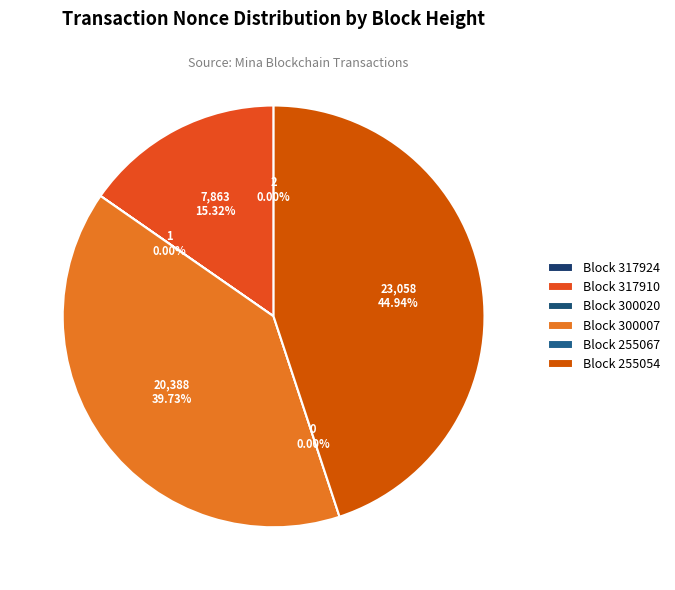

Rank the categories by value from highest to lowest.

255054, 300007, 317910, 317924, 300020, 255067